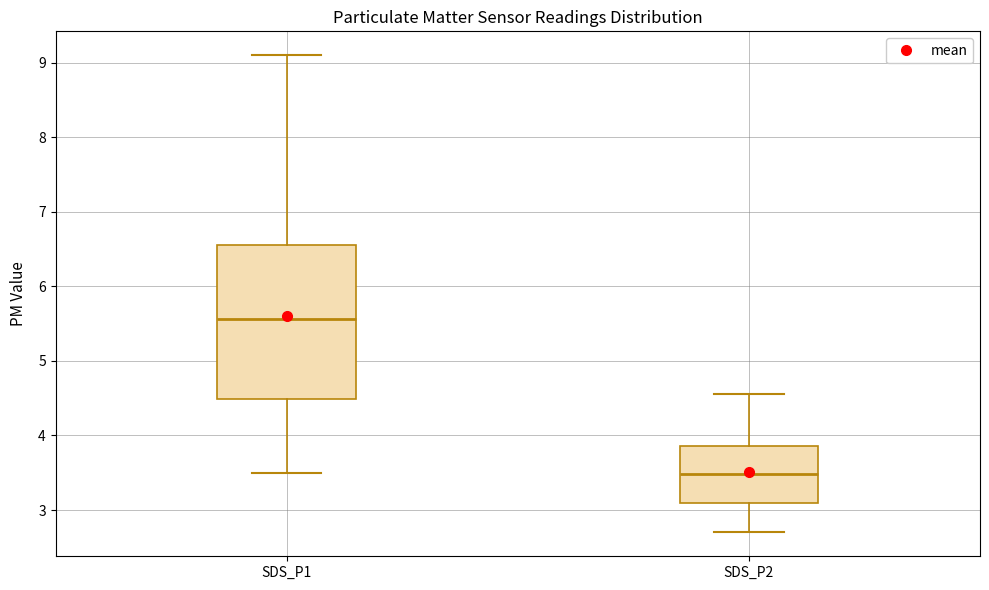

Reading left to right, transcribe this box plot: for each box, give where its median line is, the range the box spans, and where its two whiskers end, as read against the y-axis. The values are not printed on the chart, so give them approximately, as read against the axis.

SDS_P1: median 5.6, box 4.5 to 6.6, whiskers 3.5 to 9.1
SDS_P2: median 3.5, box 3.1 to 3.9, whiskers 2.7 to 4.6